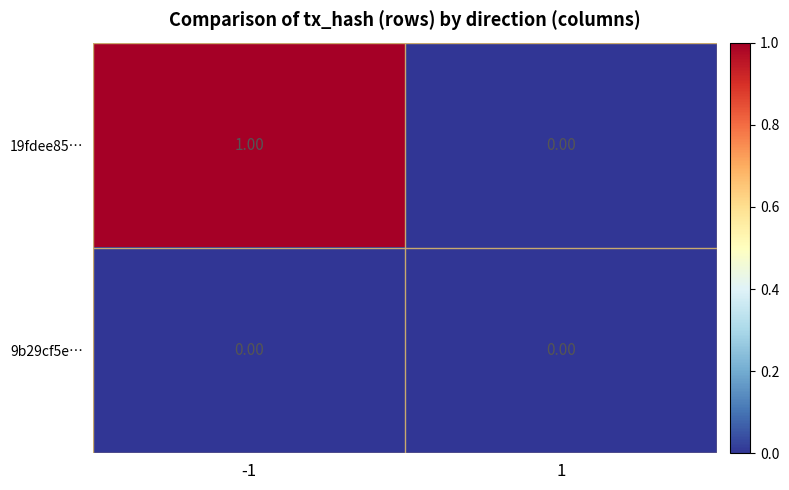

What is the greatest value displayed?

1